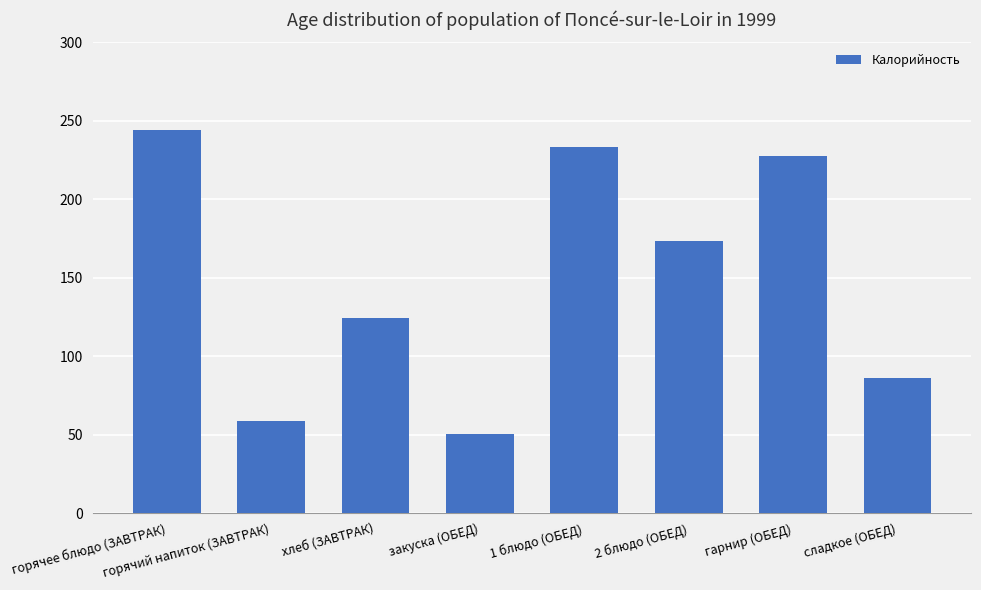

What is the maximum value shown in the chart?

244.2